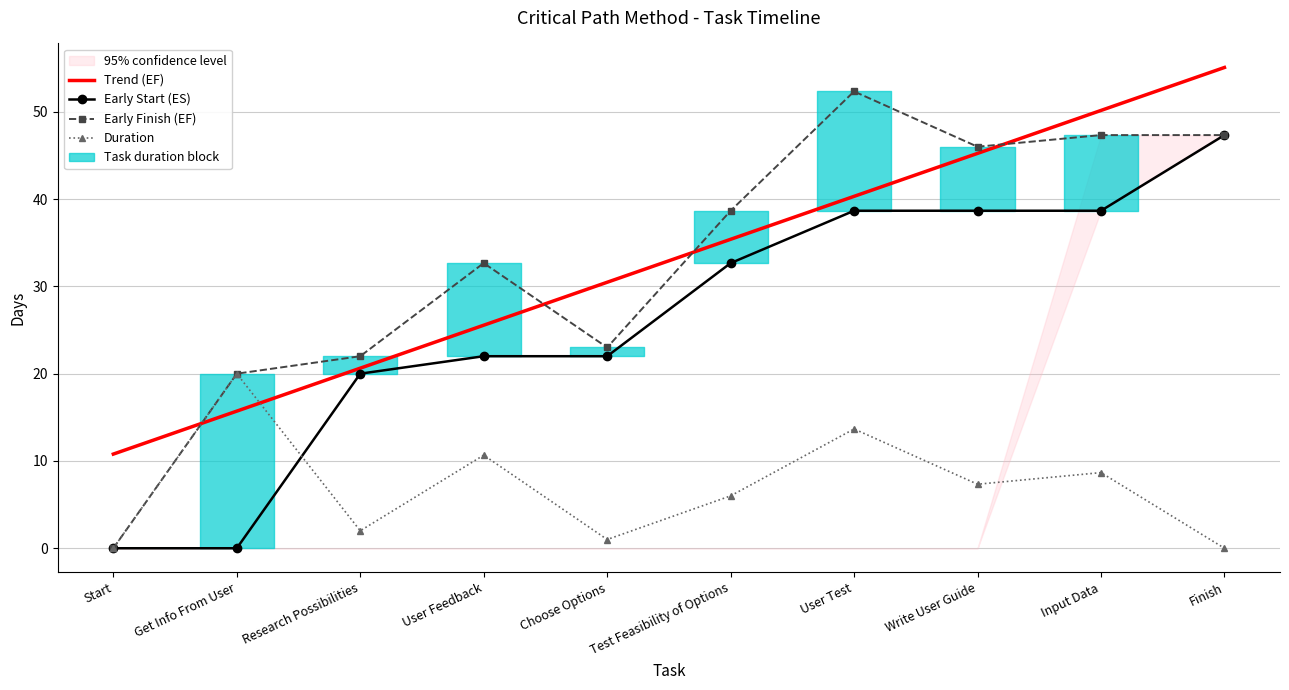

The Duration series shows 2.9 at Research Possibilities. True or false?

False